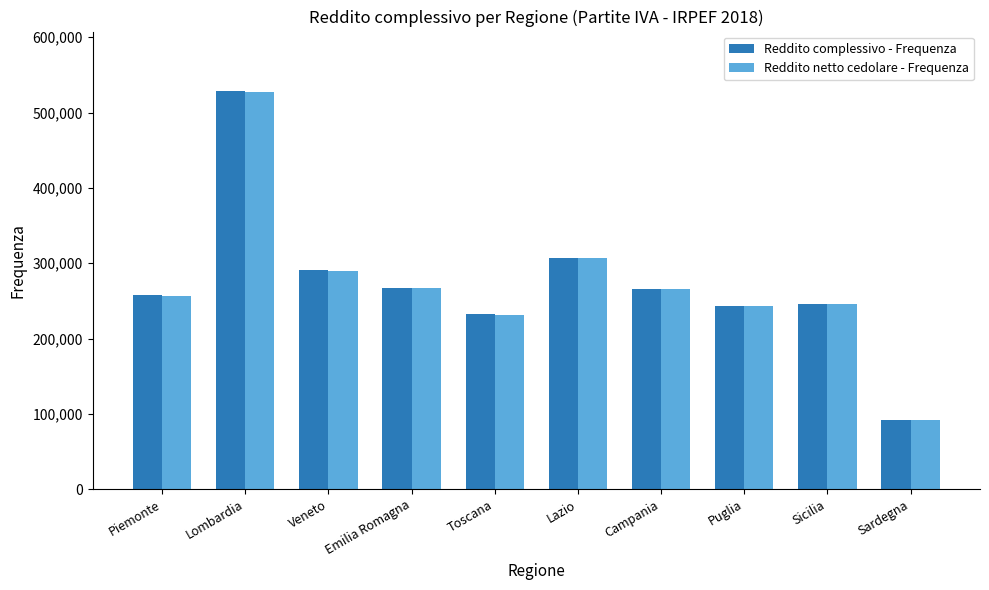

Between Piemonte and Toscana, which series saw the biggest shift?

Reddito netto cedolare - Frequenza